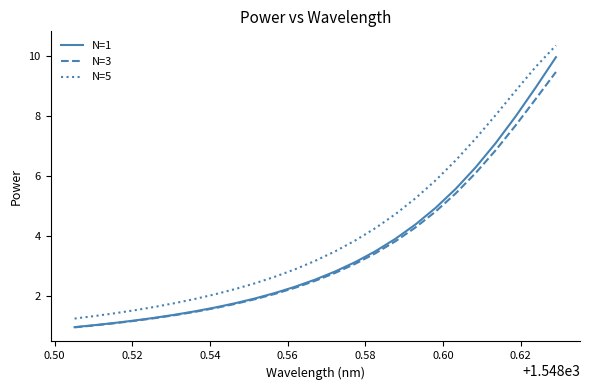

Which series has the largest total across all categories?

N=5